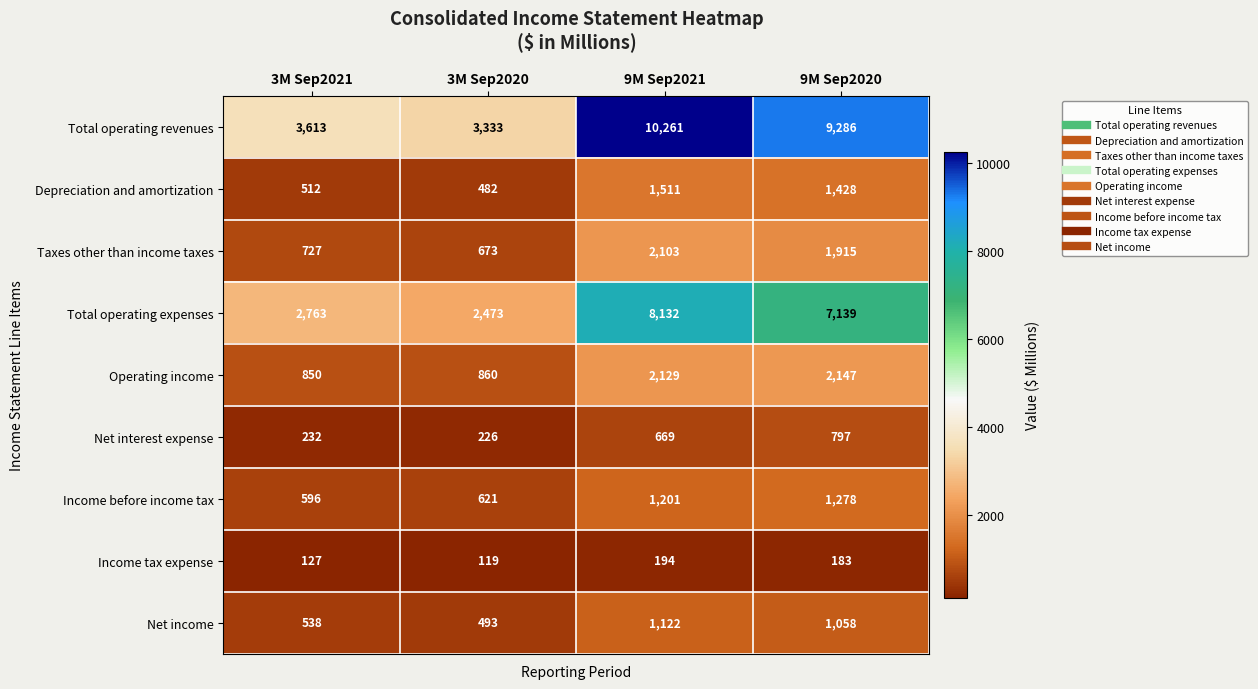

Which series has the largest total across all categories?

Total operating revenues